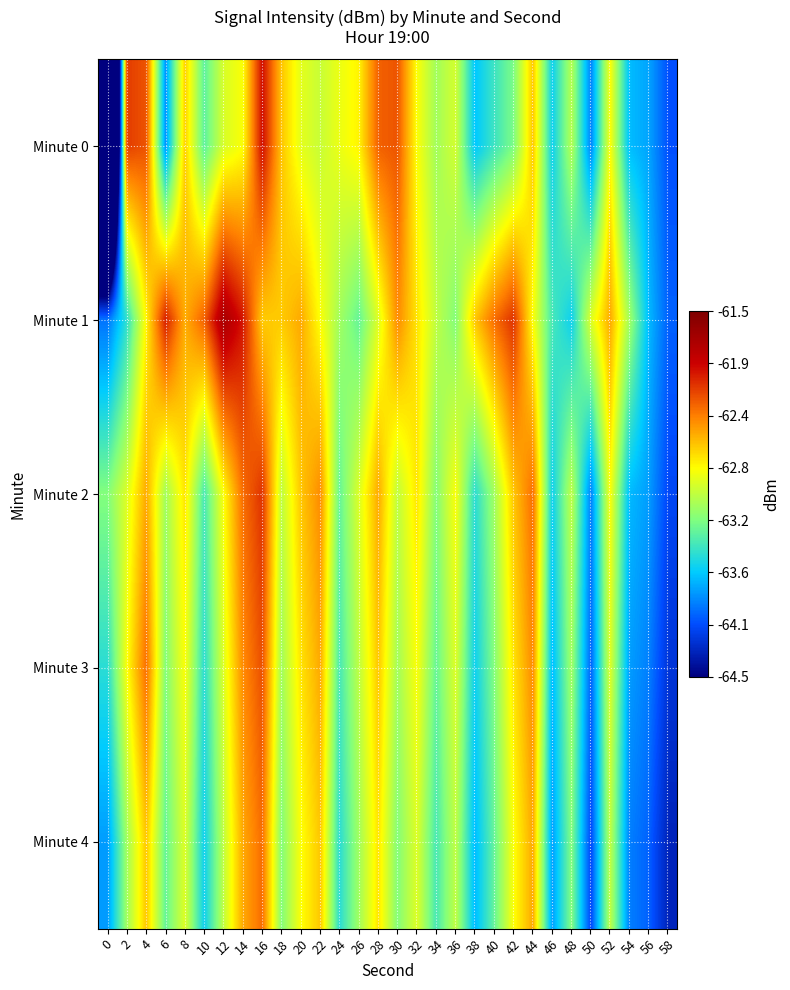

Reading left to right, what are all the values shown in this chart?

Minute 0: 0=-68.2	2=-62.1	4=-62.2	6=-63.8	8=-62.6	10=-63.3	12=-62.9	14=-62.8	16=-62.0	18=-62.6	20=-62.9	22=-63.0	24=-62.9	26=-62.8	28=-62.3	30=-62.2	32=-62.8	34=-63.1	36=-62.9	38=-63.7	40=-63.4	42=-63.2	44=-62.6	46=-63.6	48=-63.0	50=-63.9	52=-62.8	54=-63.7	56=-63.8	58=-64.1
Minute 1: 0=-63.9	2=-63.5	4=-62.8	6=-62.0	8=-62.5	10=-62.3	12=-61.7	14=-62.0	16=-62.6	18=-62.6	20=-62.5	22=-62.8	24=-63.1	26=-63.3	28=-62.9	30=-62.4	32=-62.7	34=-63.0	36=-63.2	38=-62.6	40=-62.3	42=-62.1	44=-62.8	46=-63.4	48=-63.6	50=-62.9	52=-62.5	54=-63.1	56=-63.7	58=-64.0
Minute 2: 0=-63.2	2=-62.9	4=-62.5	6=-63.1	8=-62.7	10=-63.4	12=-62.8	14=-62.3	16=-62.1	18=-63.0	20=-62.6	22=-62.4	24=-63.3	26=-62.9	28=-62.5	30=-63.0	32=-62.7	34=-63.2	36=-62.8	38=-63.5	40=-63.1	42=-62.6	44=-62.3	46=-63.6	48=-63.0	50=-63.9	52=-62.8	54=-63.7	56=-63.8	58=-64.1
Minute 3: 0=-63.5	2=-62.8	4=-62.3	6=-63.2	8=-62.8	10=-63.5	12=-62.9	14=-62.4	16=-62.2	18=-63.1	20=-62.7	22=-62.5	24=-63.4	26=-63.0	28=-62.6	30=-63.1	32=-62.8	34=-63.3	36=-62.9	38=-63.6	40=-63.2	42=-62.7	44=-62.4	46=-63.7	48=-63.1	50=-64.0	52=-62.9	54=-63.8	56=-63.9	58=-64.2
Minute 4: 0=-63.8	2=-63.1	4=-62.6	6=-63.3	8=-62.9	10=-63.6	12=-63.0	14=-62.5	16=-62.3	18=-63.2	20=-62.8	22=-62.6	24=-63.5	26=-63.1	28=-62.7	30=-63.2	32=-62.9	34=-63.4	36=-63.0	38=-63.7	40=-63.3	42=-62.8	44=-62.5	46=-63.8	48=-63.2	50=-64.1	52=-63.0	54=-63.9	56=-64.0	58=-64.3